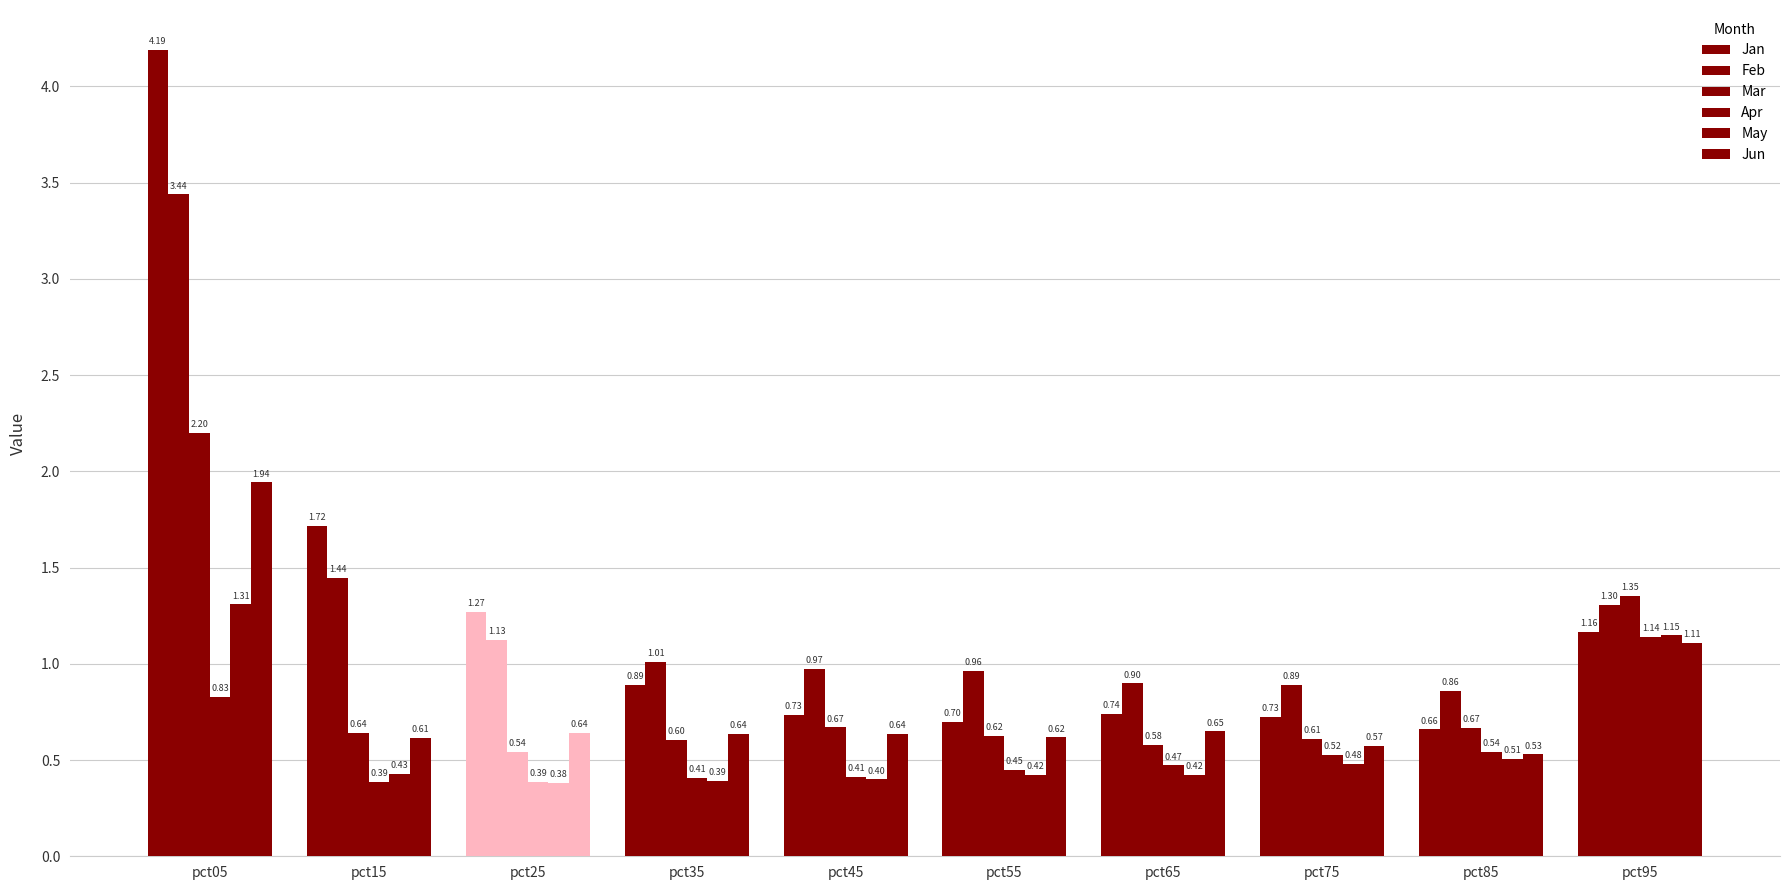

Does the chart contain stacked bars?

No